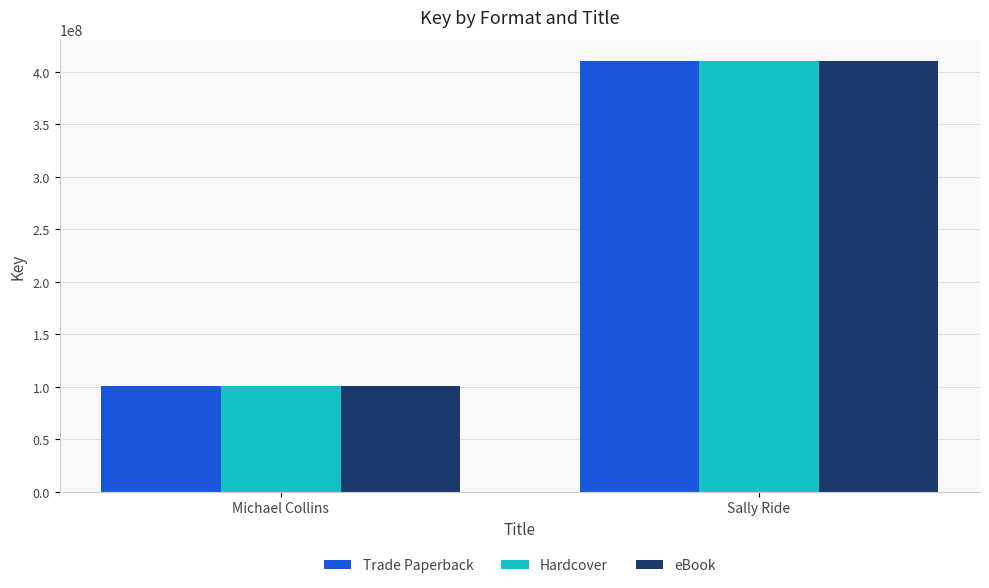

At which label does Trade Paperback reach its peak?

Sally Ride